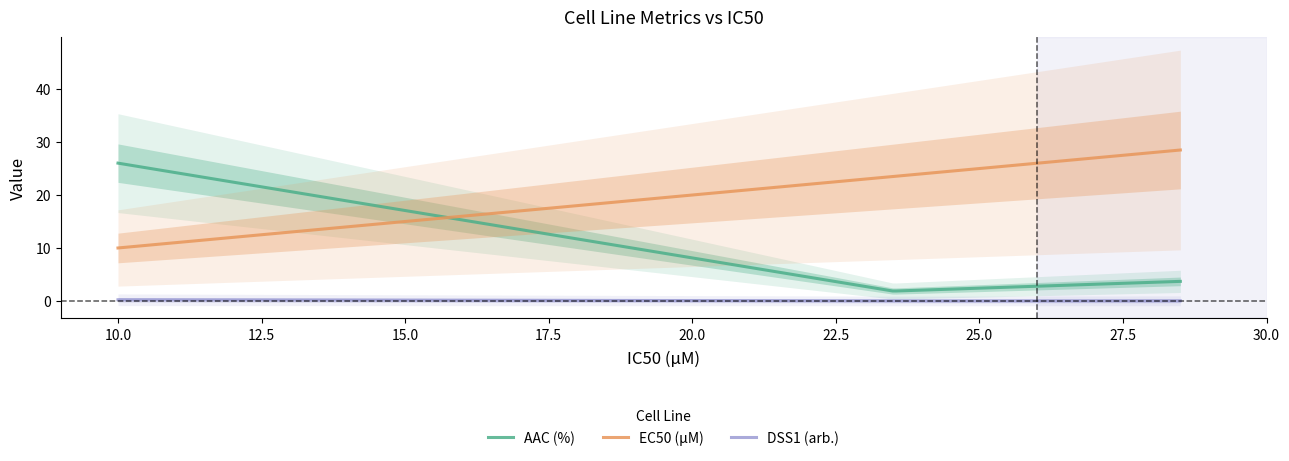

What is the difference between the maximum and minimum values in the AAC (%) series?

24.1